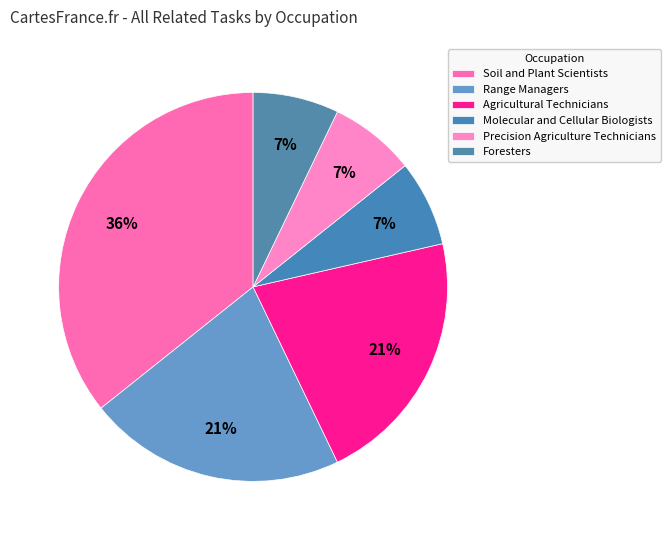

True or false: Soil and Plant Scientists accounts for 36% of the total.

True